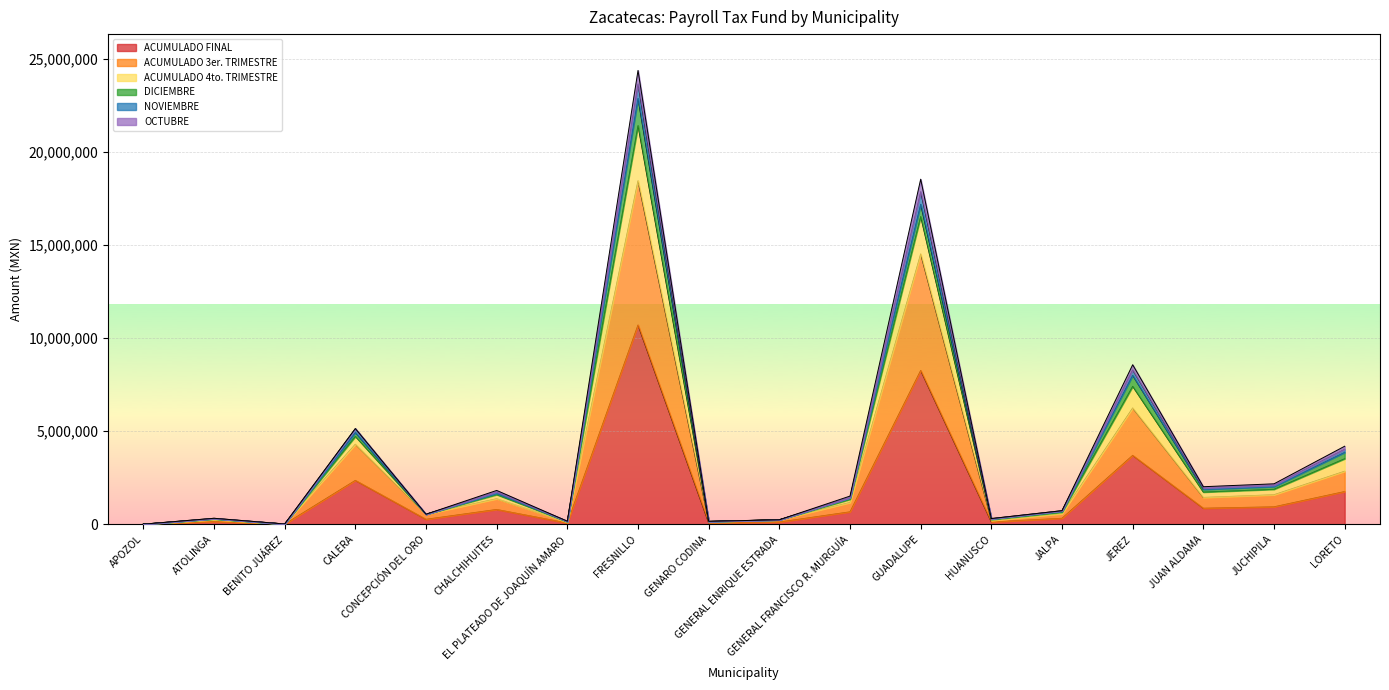

What is the highest value of the ACUMULADO FINAL series?

10702902